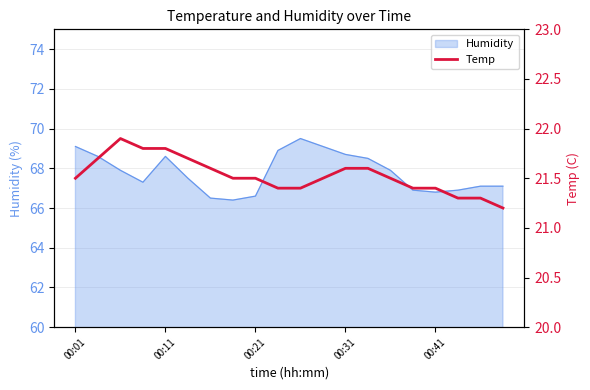

What is the label of the 1st point from the left?

00:01